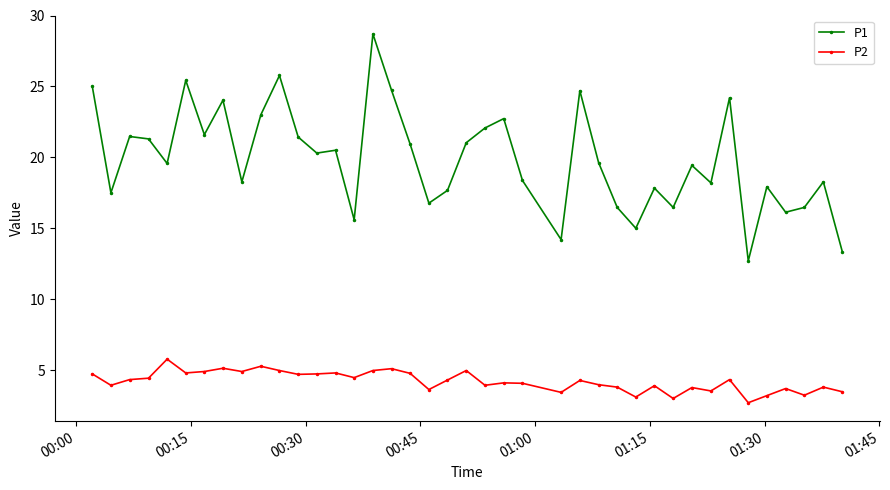

What is the value of the P1 point at the 37th from the left?

16.1